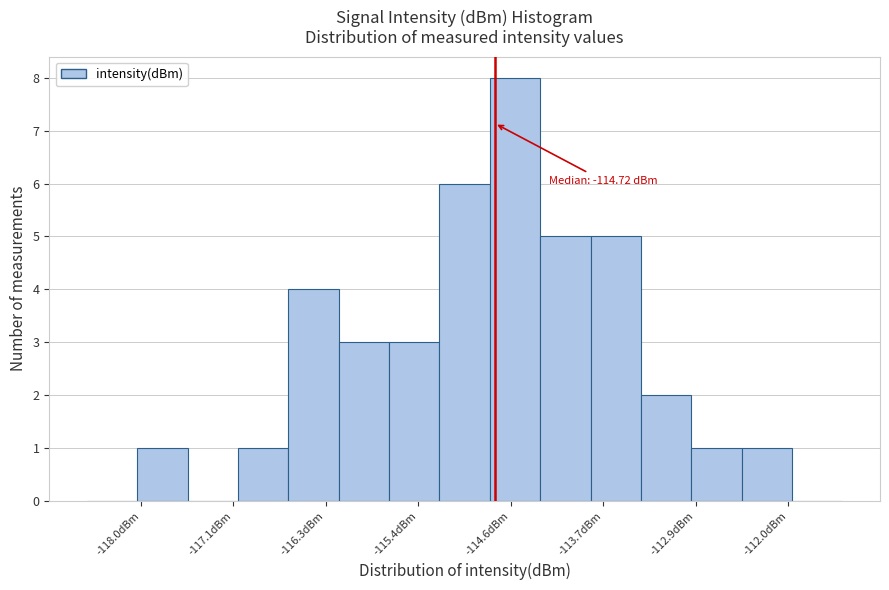

Over which range of the x-axis is the bar tallest?

-114.8 to -114.3